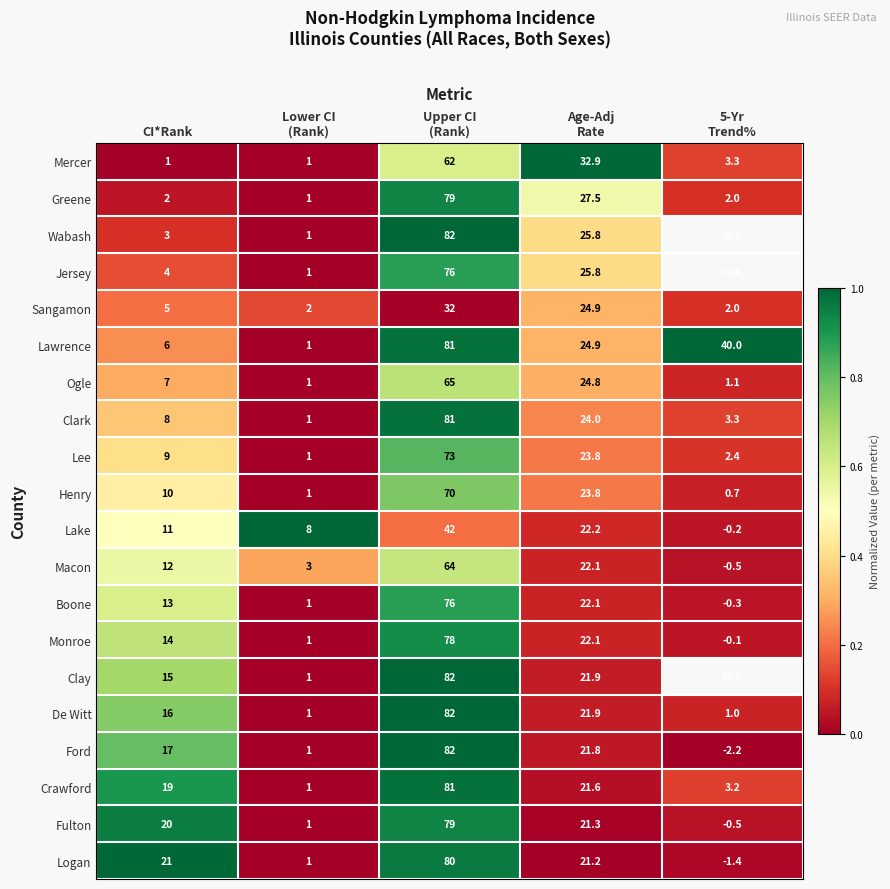

What is the minimum value for Lee?

1.0